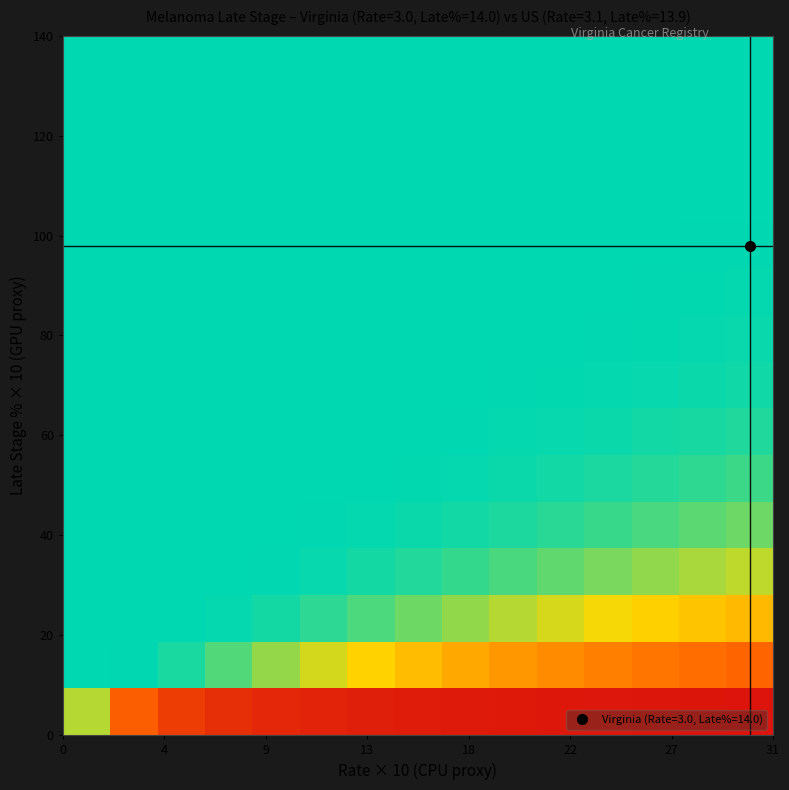

How many categories are shown in the chart?

15